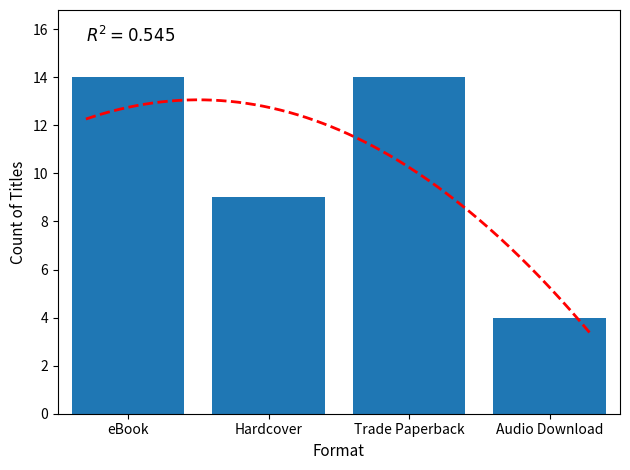

Read the value at Hardcover.

9